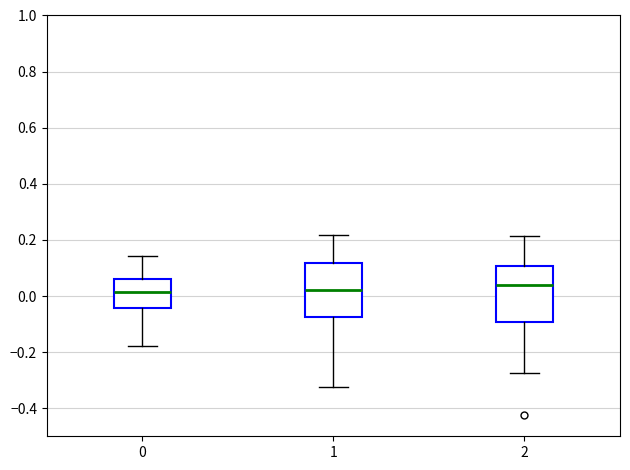

Which box has the highest median line?

2